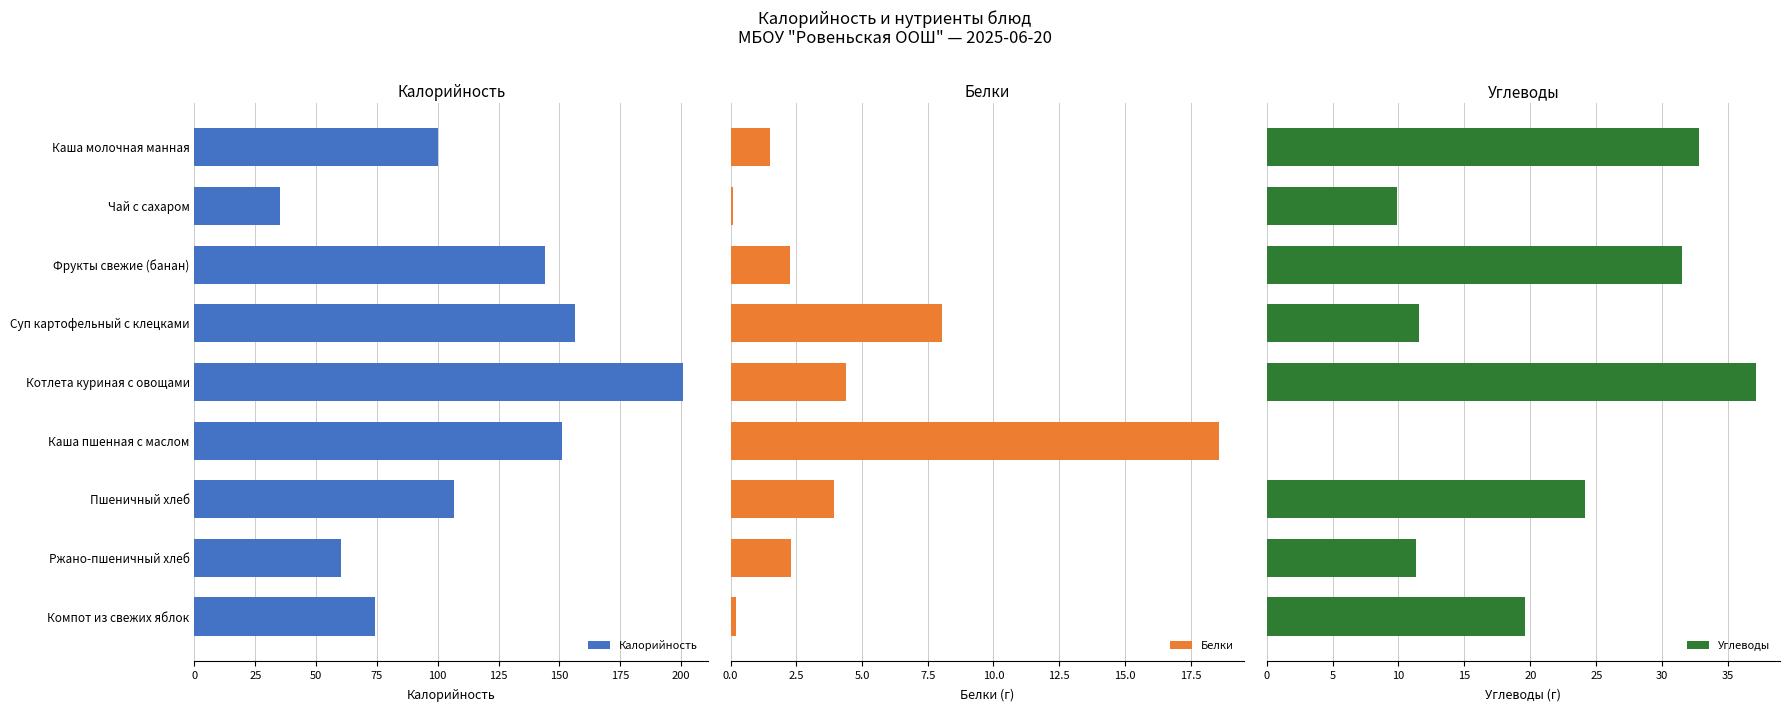

What is the average value of the Белки series?

4.6